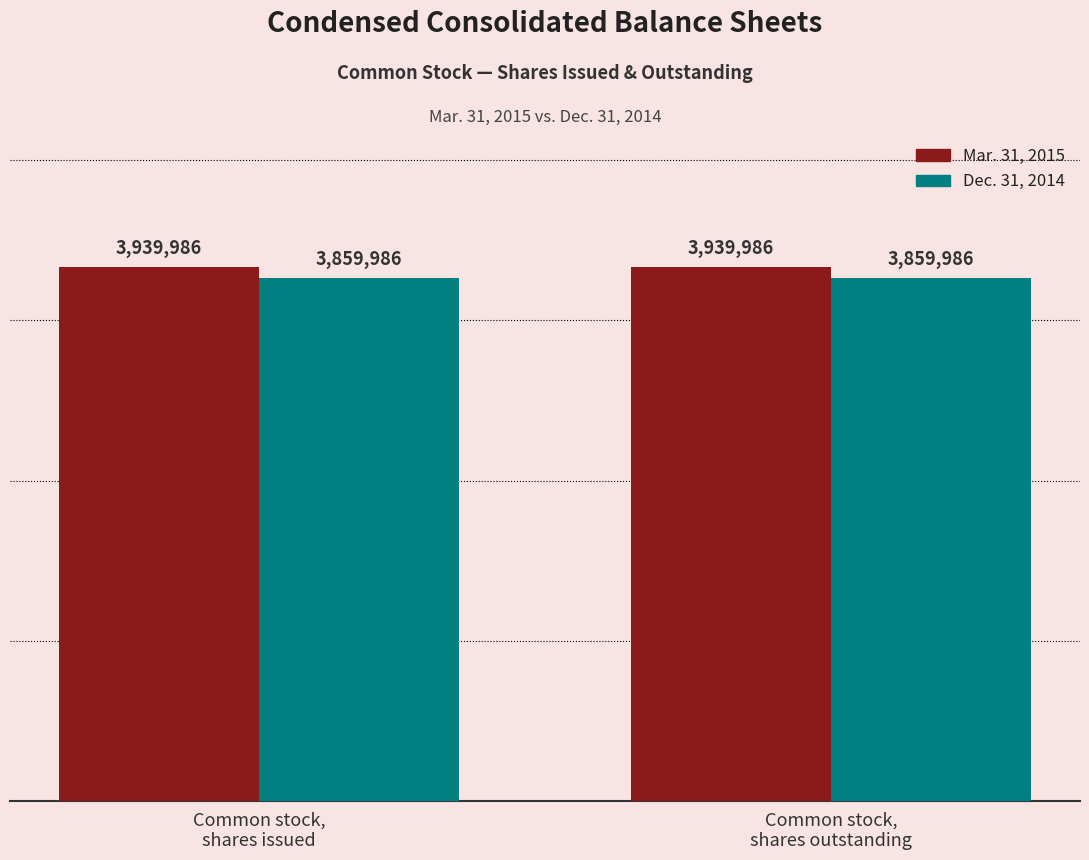

What is the lowest value of the Dec. 31, 2014 series?

3859986